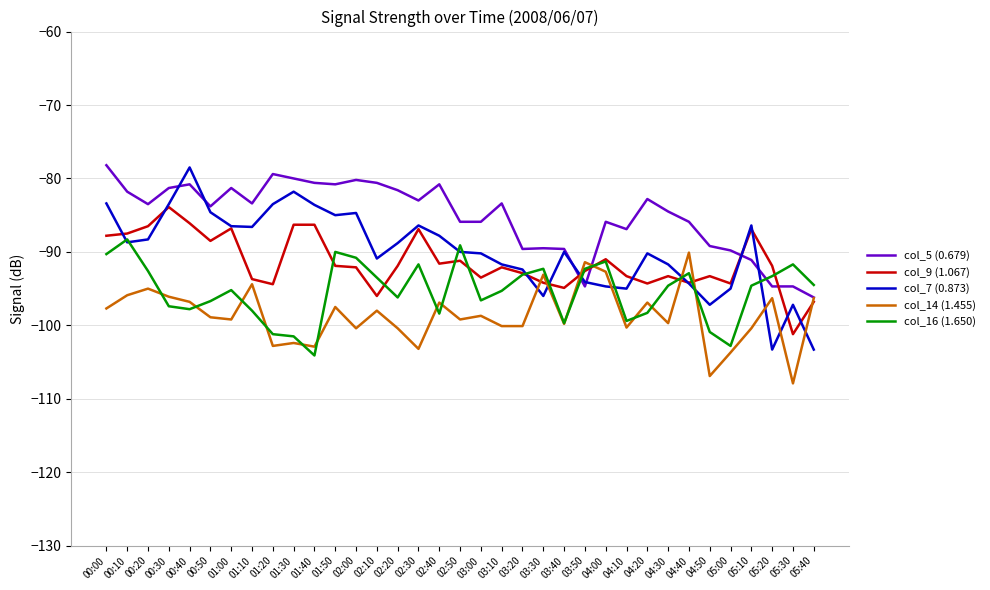

At which category does the chart reach its minimum across all series?

05:30